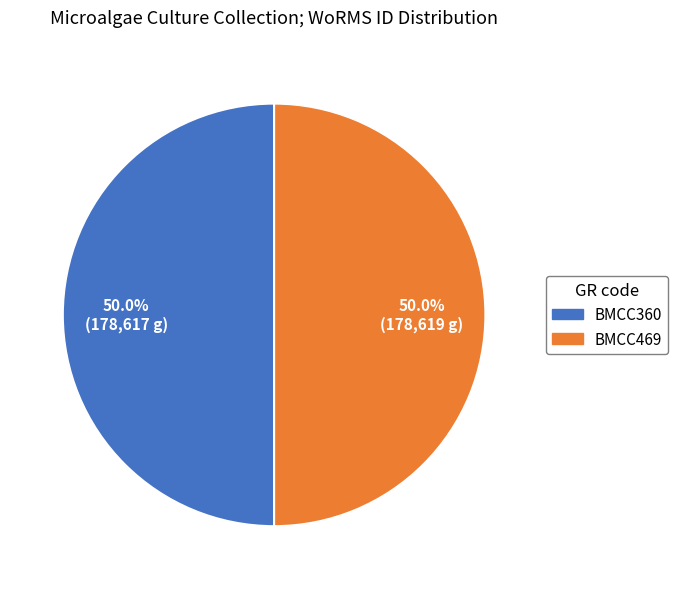

Approximately how many times larger is the value at BMCC469 compared to BMCC360?

1.0